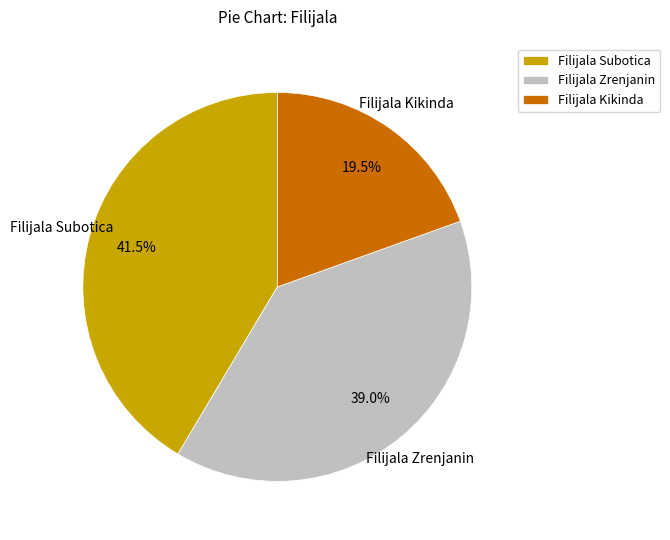

True or false: Filijala Kikinda accounts for 9% of the total.

False